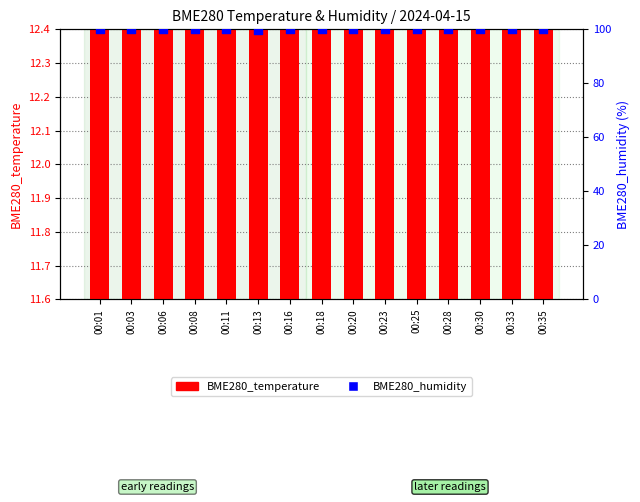

Which series reaches the maximum Y coordinate?

BME280_humidity